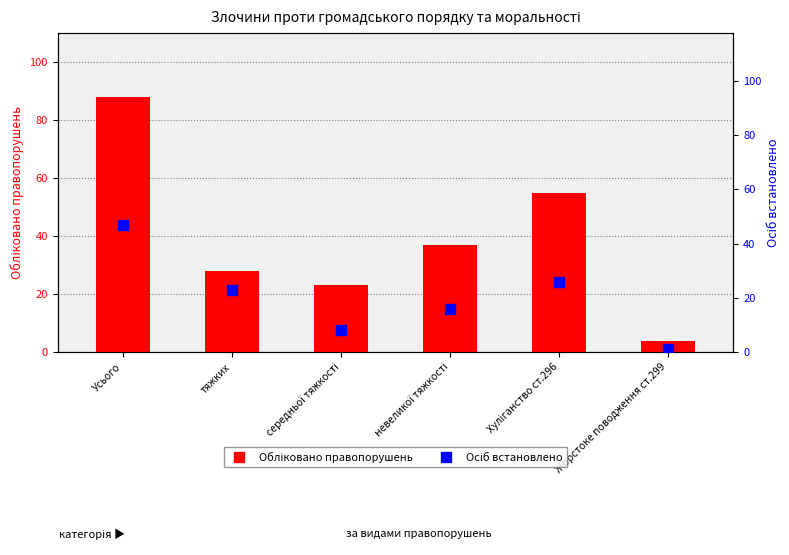

At how many categories does at least one series exceed 77?

1